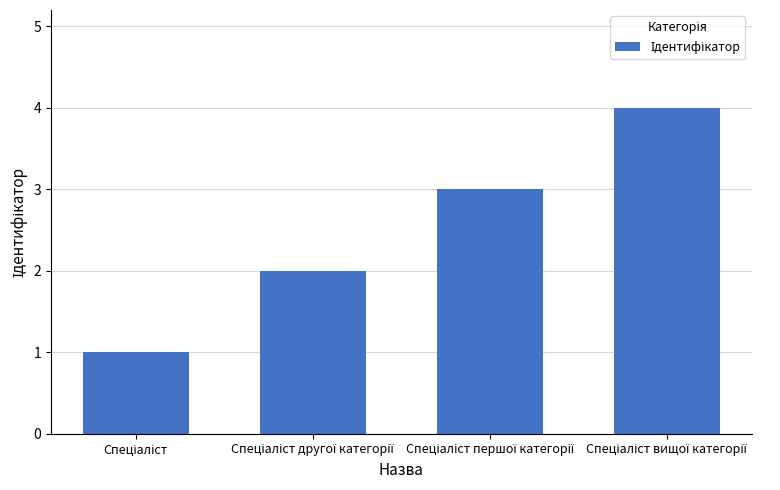

What is the difference between the maximum and minimum values?

3